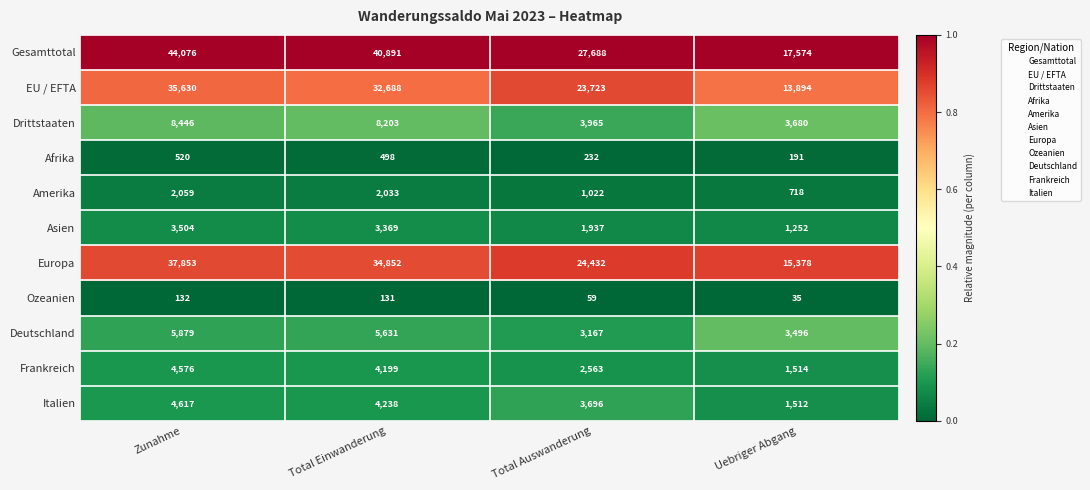

Rank the series at Zunahme from lowest to highest value.

Ozeanien, Afrika, Amerika, Asien, Frankreich, Italien, Deutschland, Drittstaaten, EU / EFTA, Europa, Gesamttotal